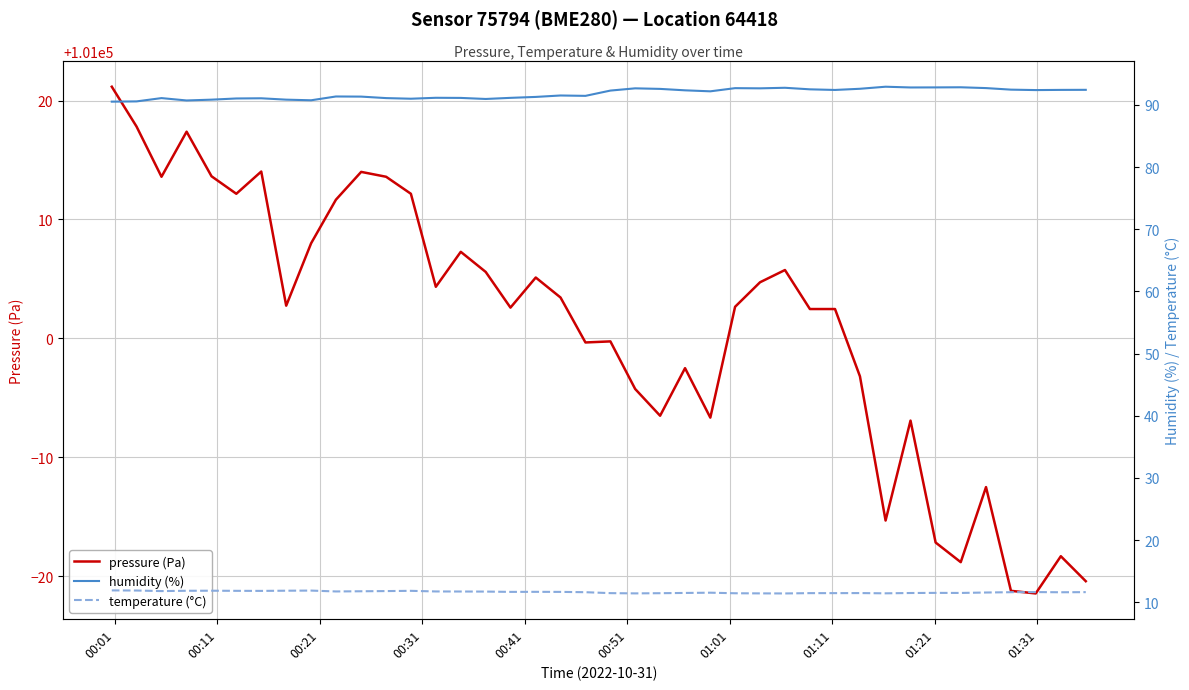

What is the minimum value for pressure (Pa)?

100978.6